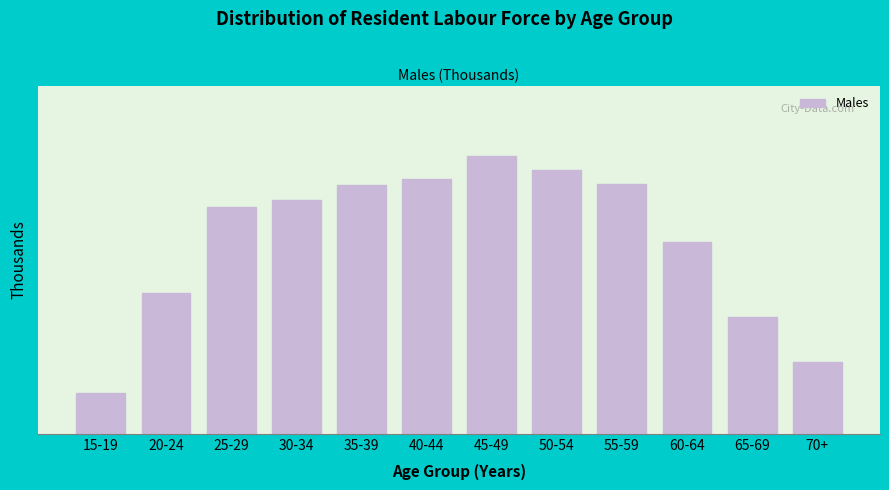

Does the chart contain any negative values?

No